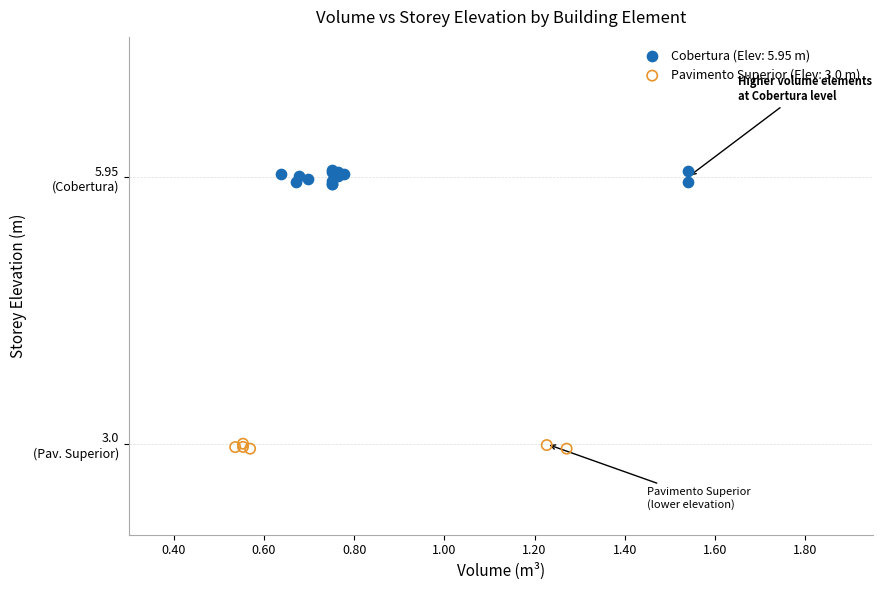

What are all the series names shown in the legend?

Cobertura (Elev: 5.95 m), Pavimento Superior (Elev: 3.0 m)